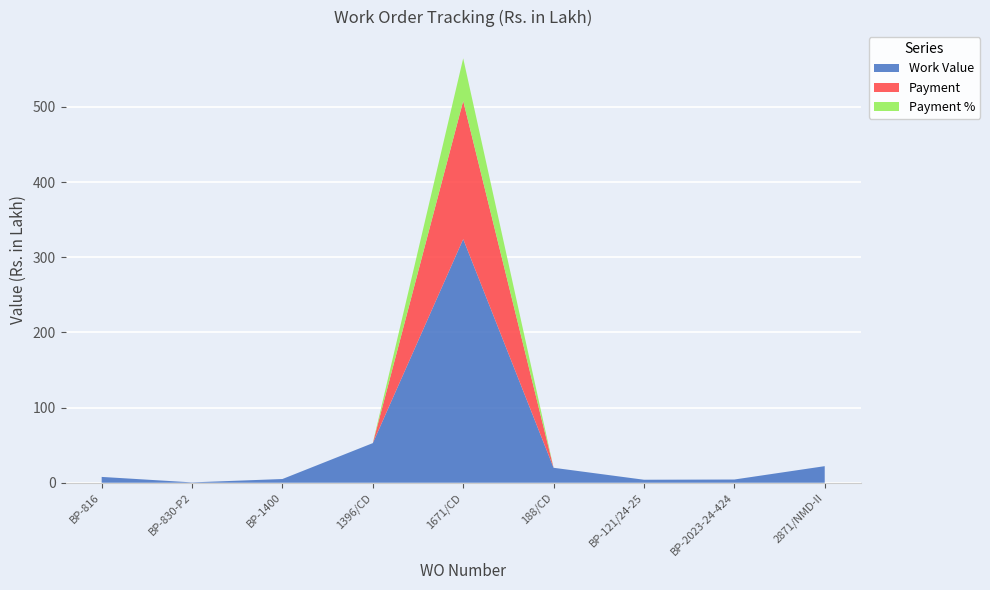

Is the value of Payment % at BP-121/24-25 greater than the value of Payment at BP-816?

No